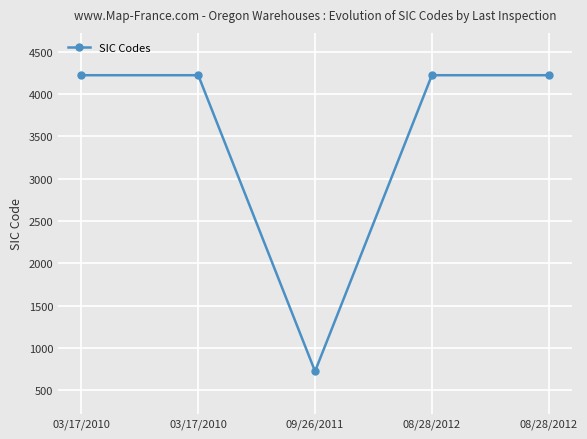

How many categories are shown in the chart?

5